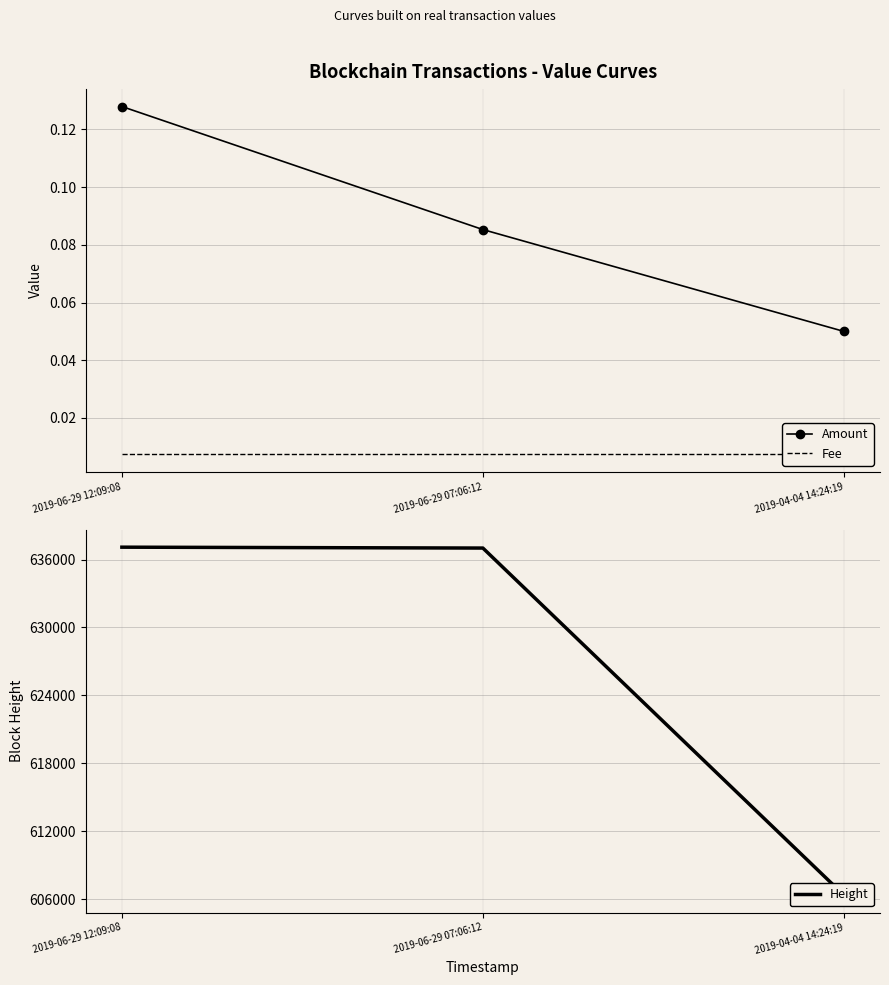

Which label corresponds to the smallest value in the chart?

2019-06-29 12:09:08